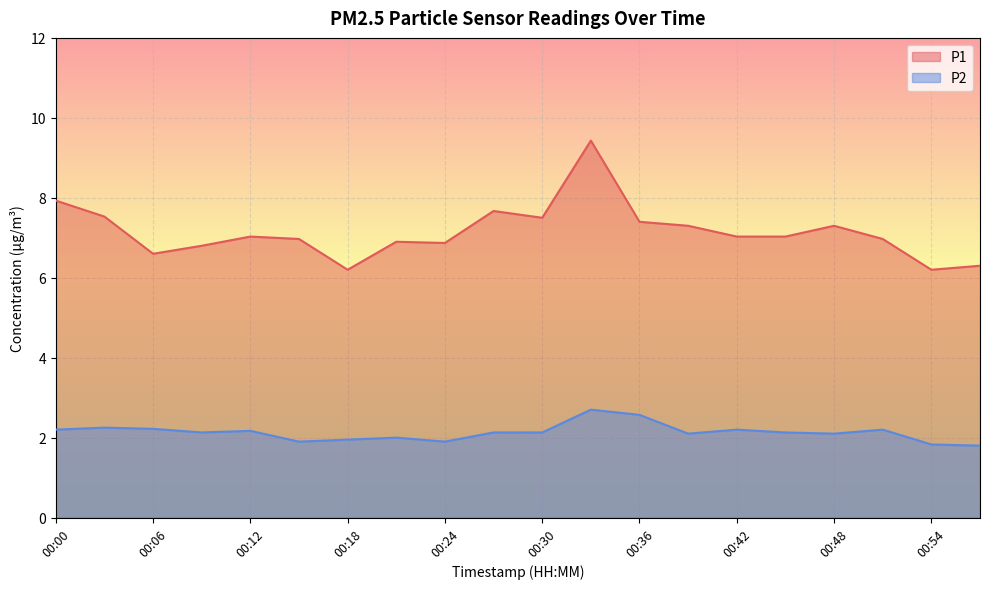

How many lines are shown in the chart?

2